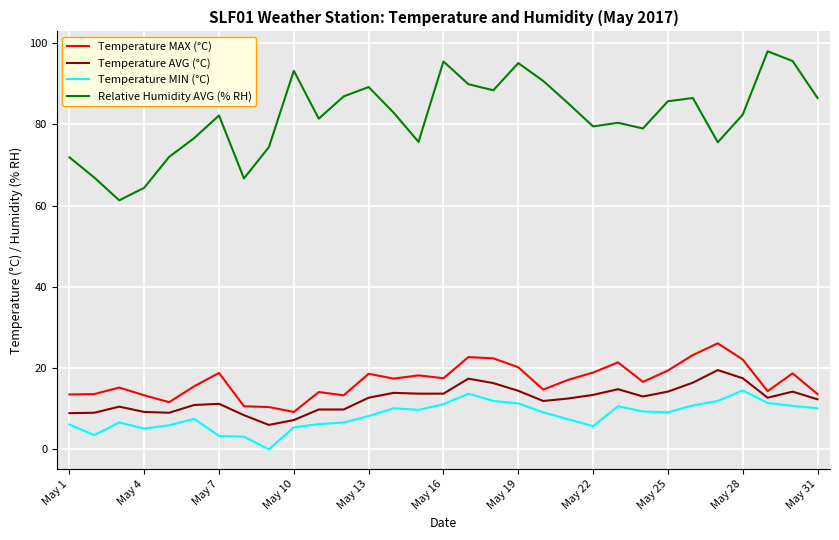

True or false: Relative Humidity AVG (% RH) and Temperature MAX (°C) intersect in this chart.

False